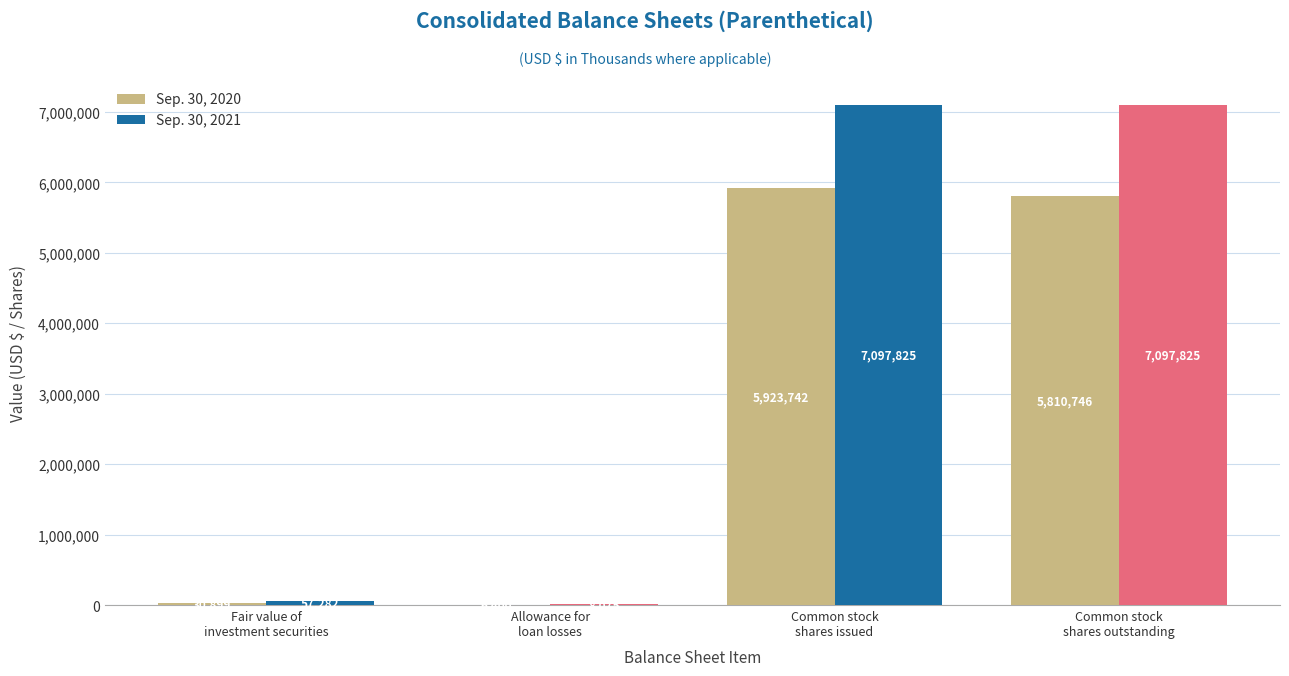

Count the number of data series in this chart.

2